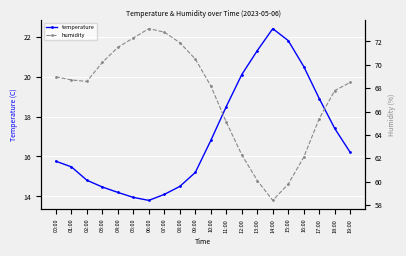

What is the spread (max minus min) of values at 18:00?

50.4